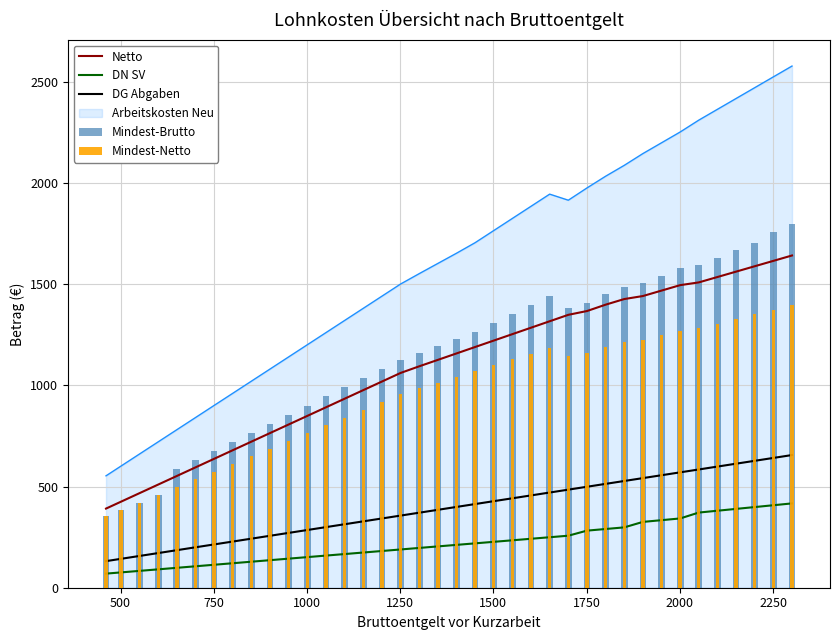

Is the value of DN SV at 500 greater than the value of Mindest-Netto at 28?

No